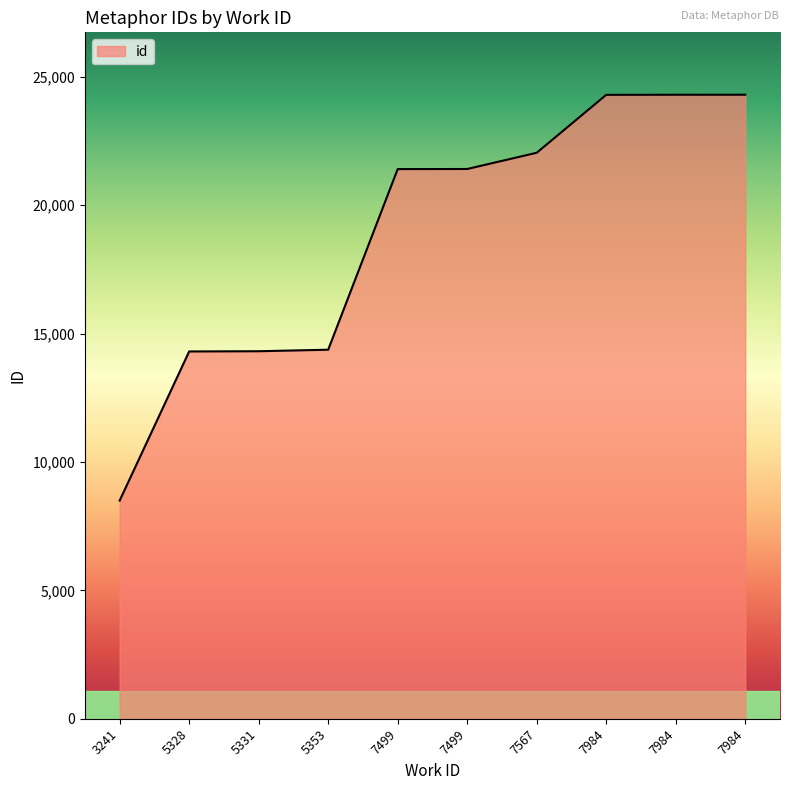

How many lines are shown in the chart?

1